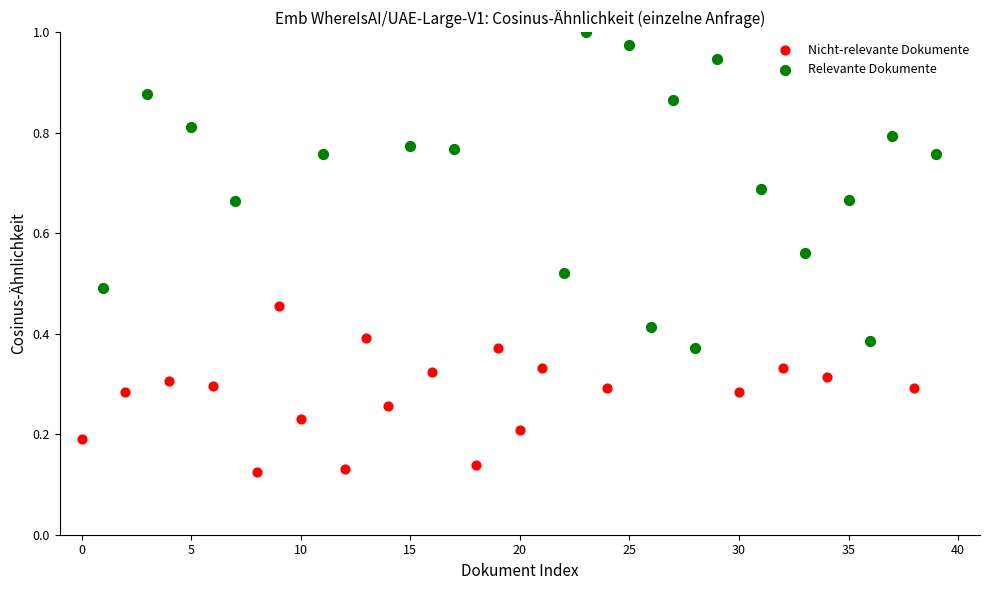

Which series has the widest spread of Y values?

Relevante Dokumente